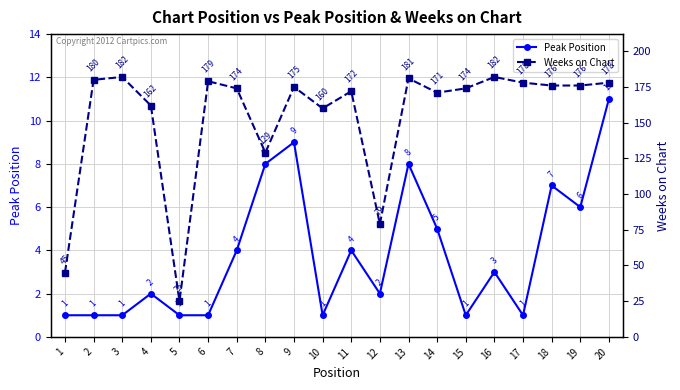

List the labels in order of Peak Position value, smallest first.

1, 2, 3, 5, 6, 10, 15, 17, 4, 12, 16, 7, 11, 14, 19, 18, 8, 13, 9, 20